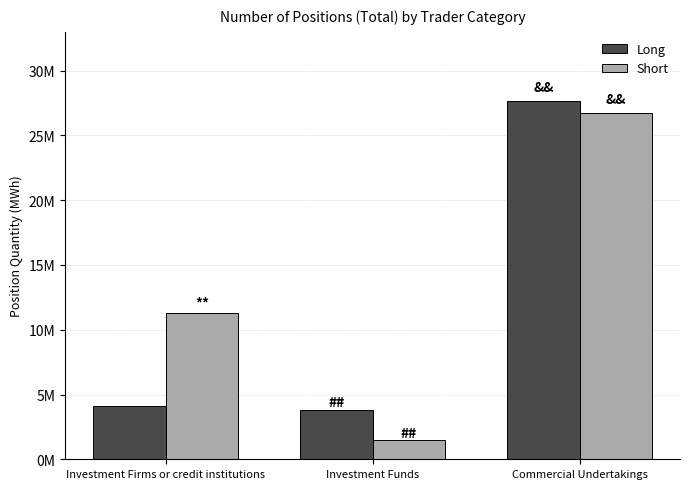

What is the difference between the maximum and minimum values in the Long series?

23824556